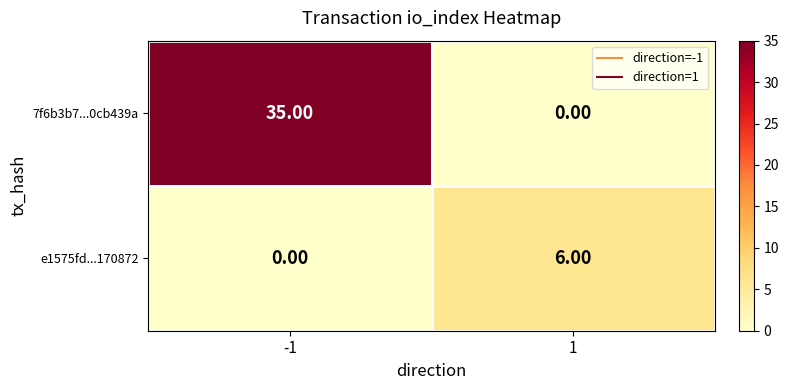

Between -1 and 1, which series saw the biggest shift?

7f6b3b7...0cb439a